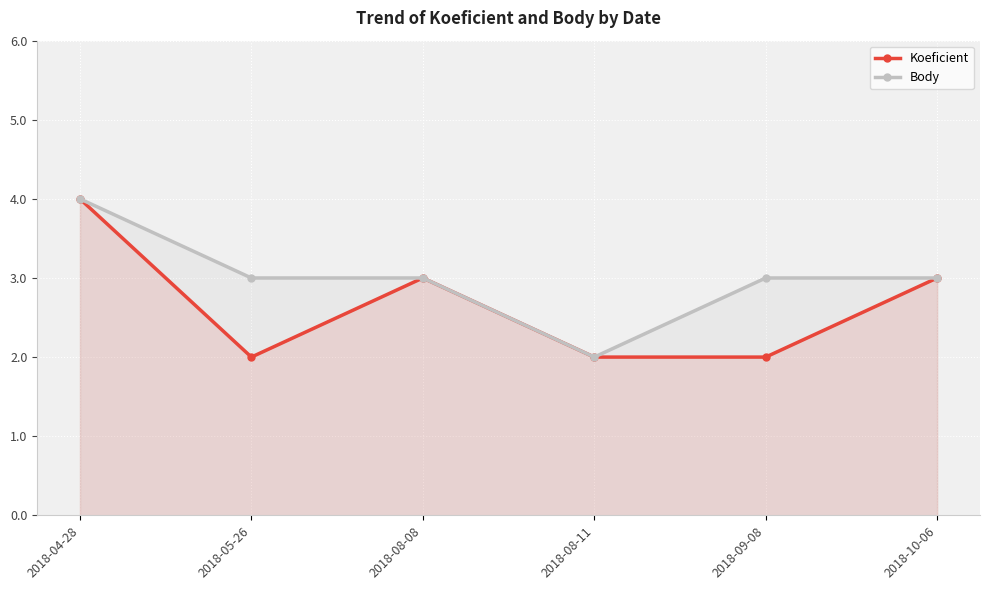

What is the label of the 2nd point from the left?

2018-05-26